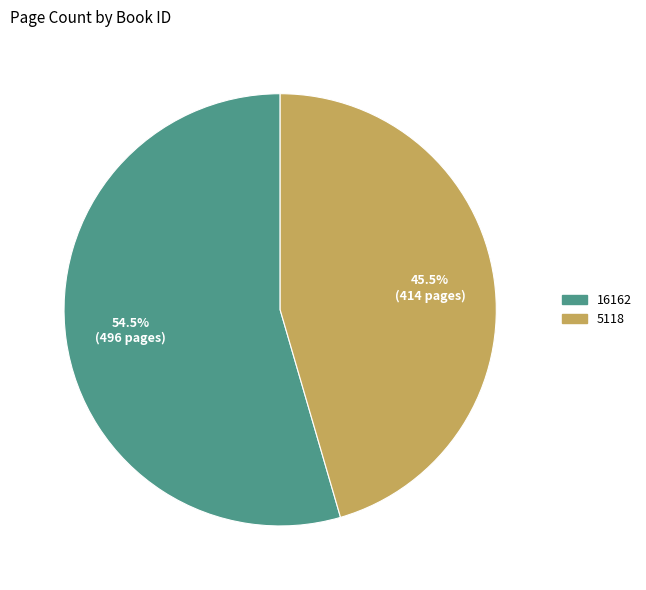

What is the ratio of the value at 16162 to the value at 5118?

1.2